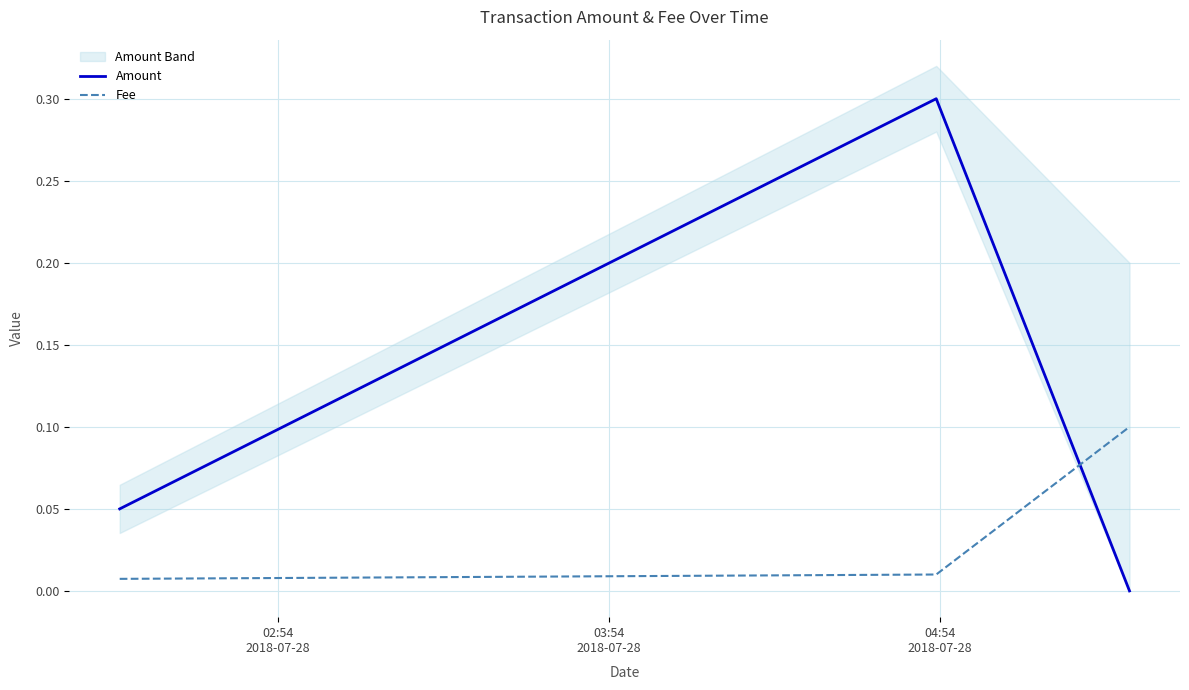

List the series in order of their overall mean, lowest first.

Fee, Amount